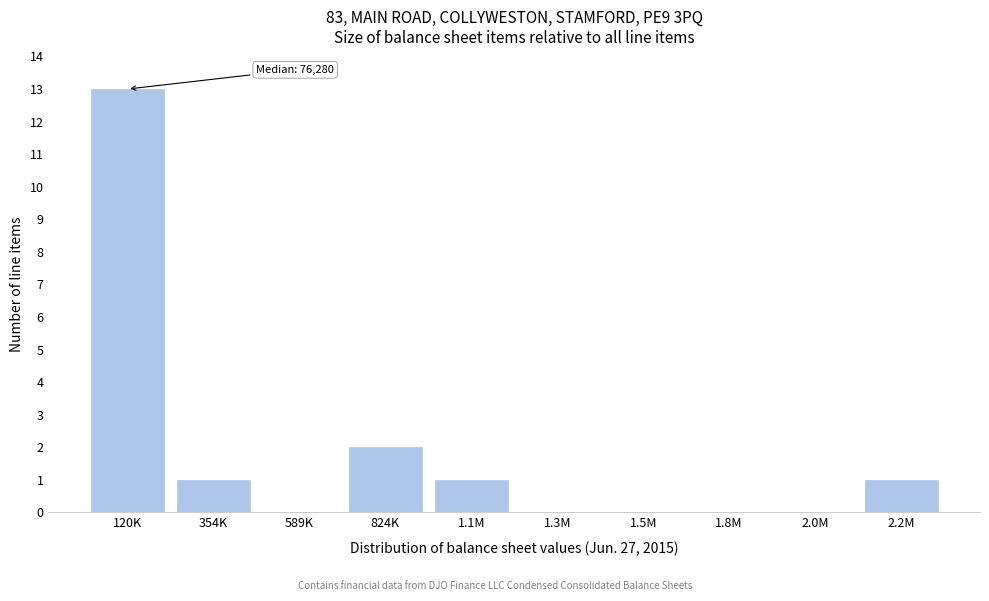

Reading right to left, list all the values displayed in this chart.

2.2M=1	2.0M=0	1.8M=0	1.5M=0	1.3M=0	1.1M=1	824K=2	589K=0	354K=1	120K=13